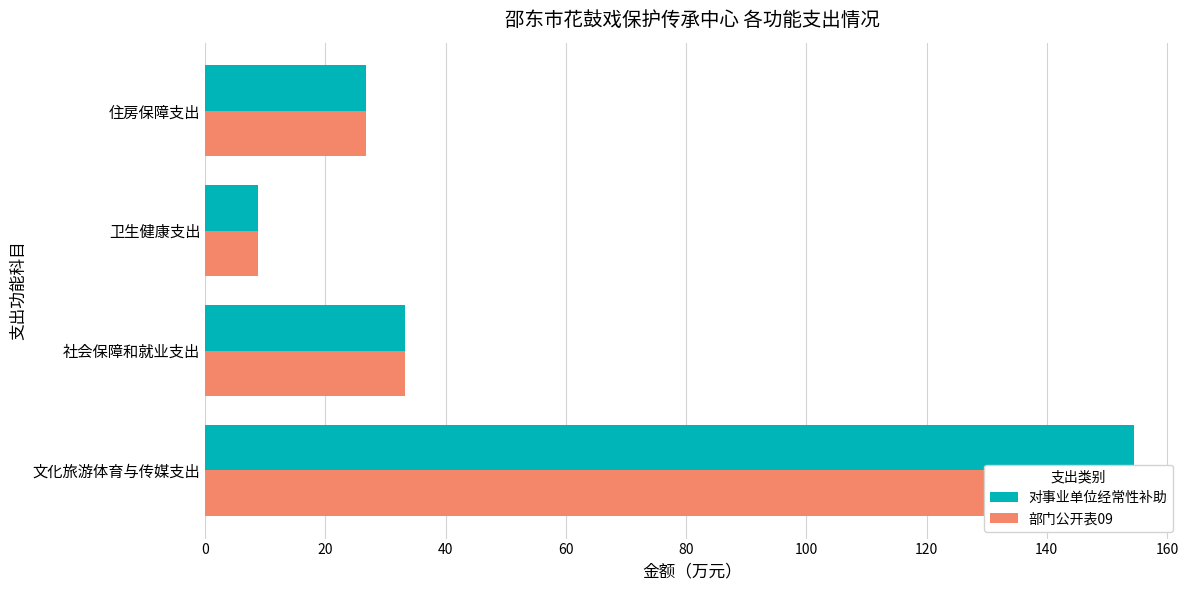

How many values in the 对事业单位经常性补助 series exceed 33?

2